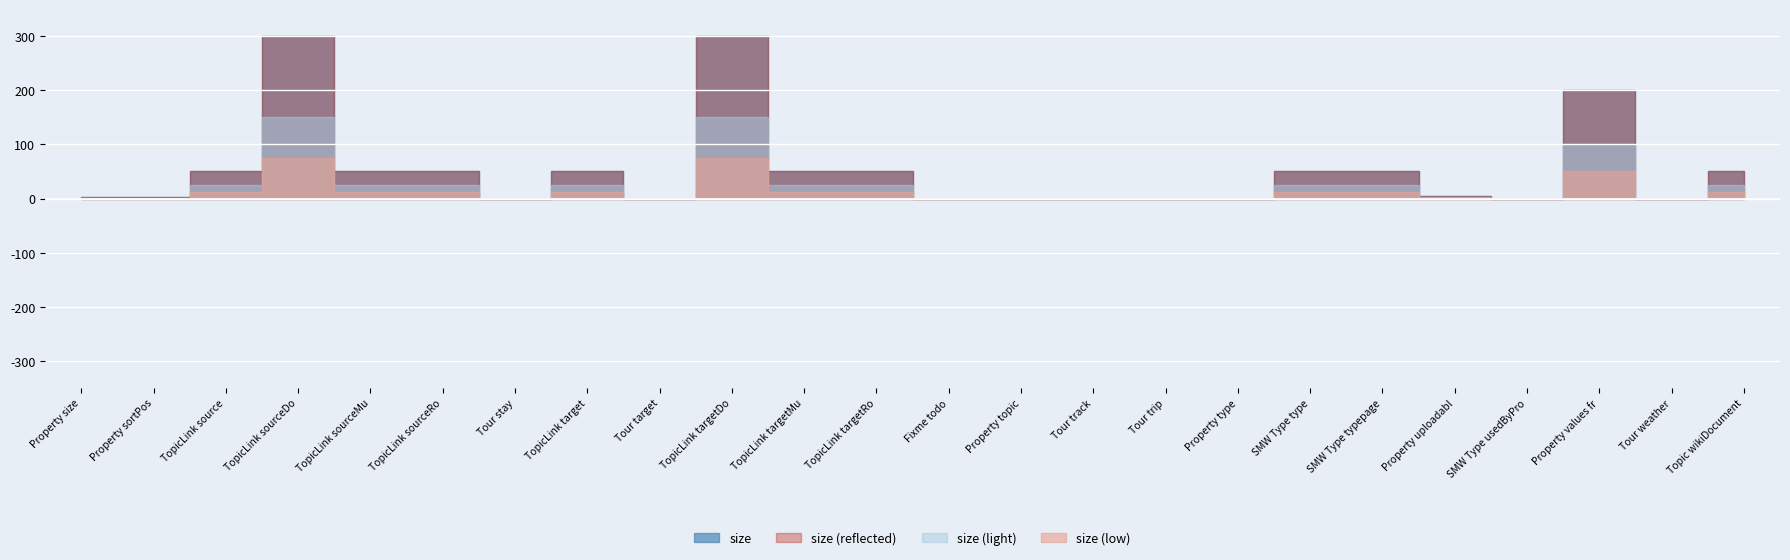

Reading right to left, what are all the values shown in this chart?

50	0	200	0	4	50	50	0	0	0	0	0	50	50	300	0	50	0	50	50	300	50	3	3